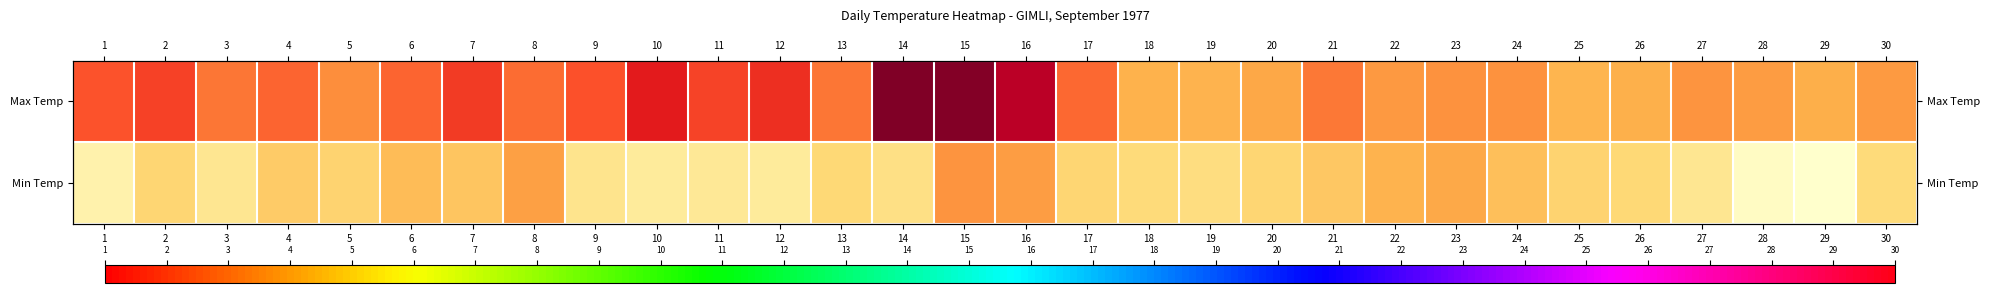

What is the difference between the second highest and minimum values in the Max Temp series?

14.5